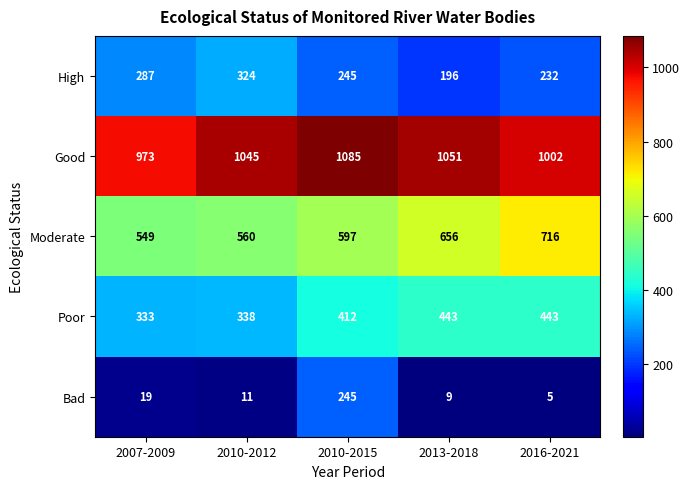

The Bad series shows 73 at 2010-2015. True or false?

False